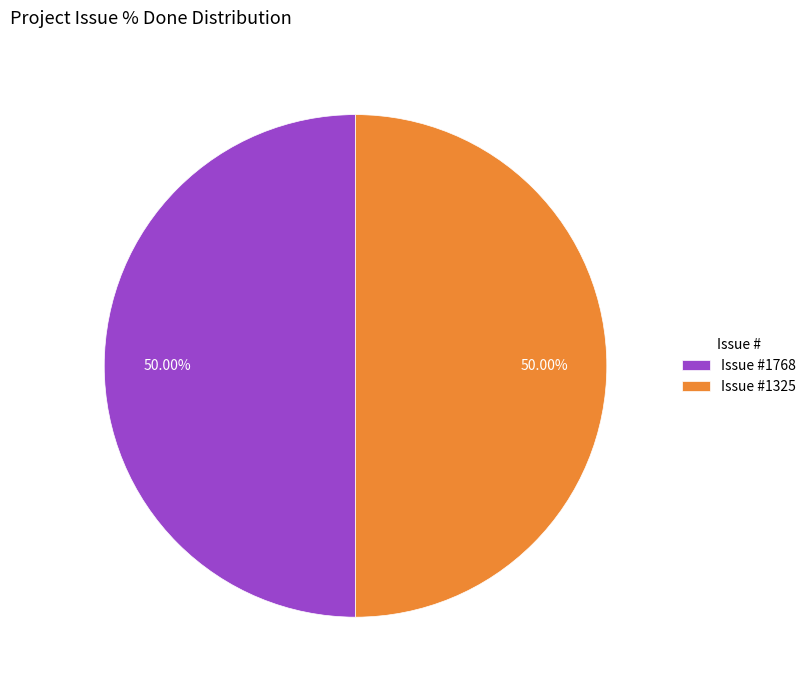

To the nearest percent, what is the difference between the largest and smallest slice percentages?

0%